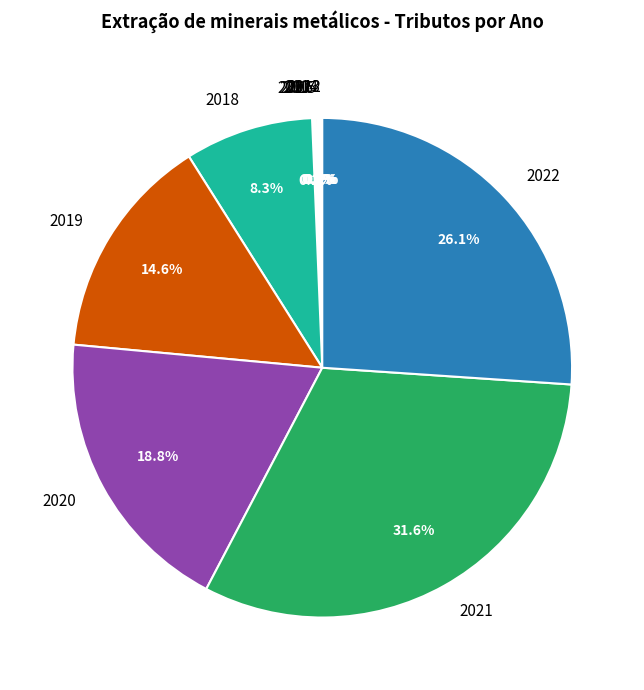

What is the total percentage of 2021 and 2022?

57.7%